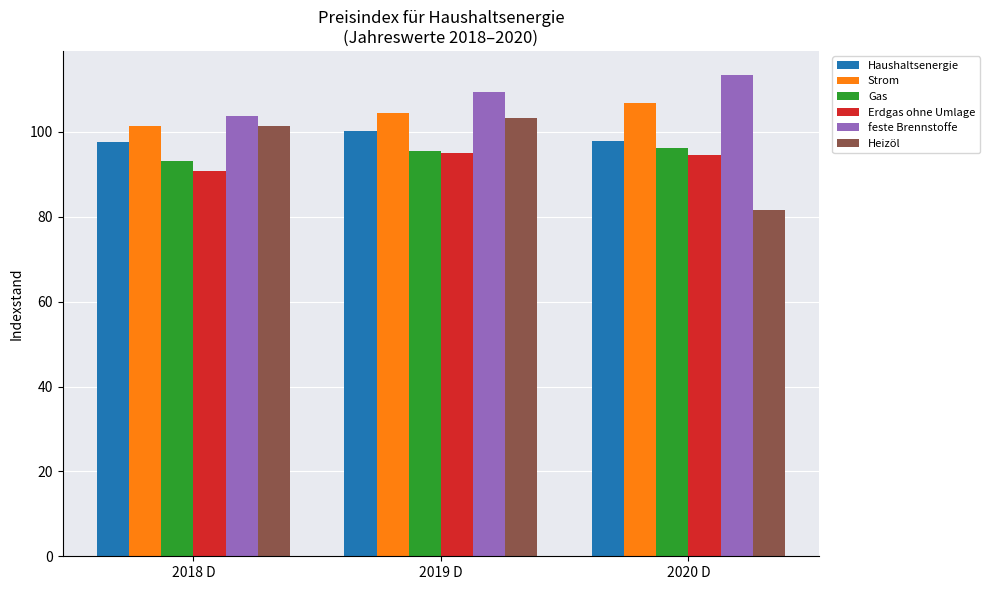

At which label does Strom reach its peak?

2020 D